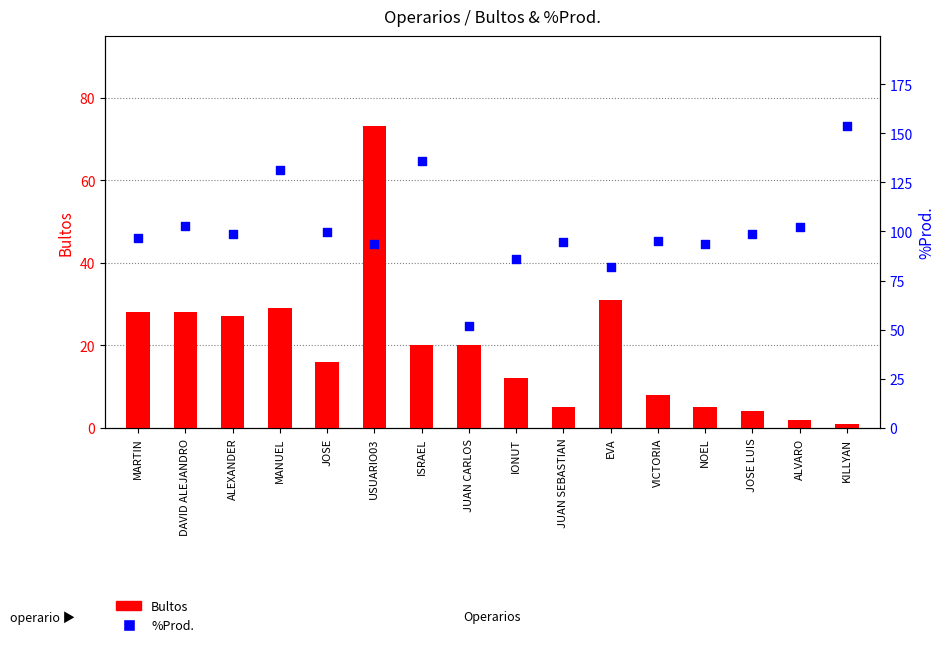

Which series contains the highest Y value?

%Prod.